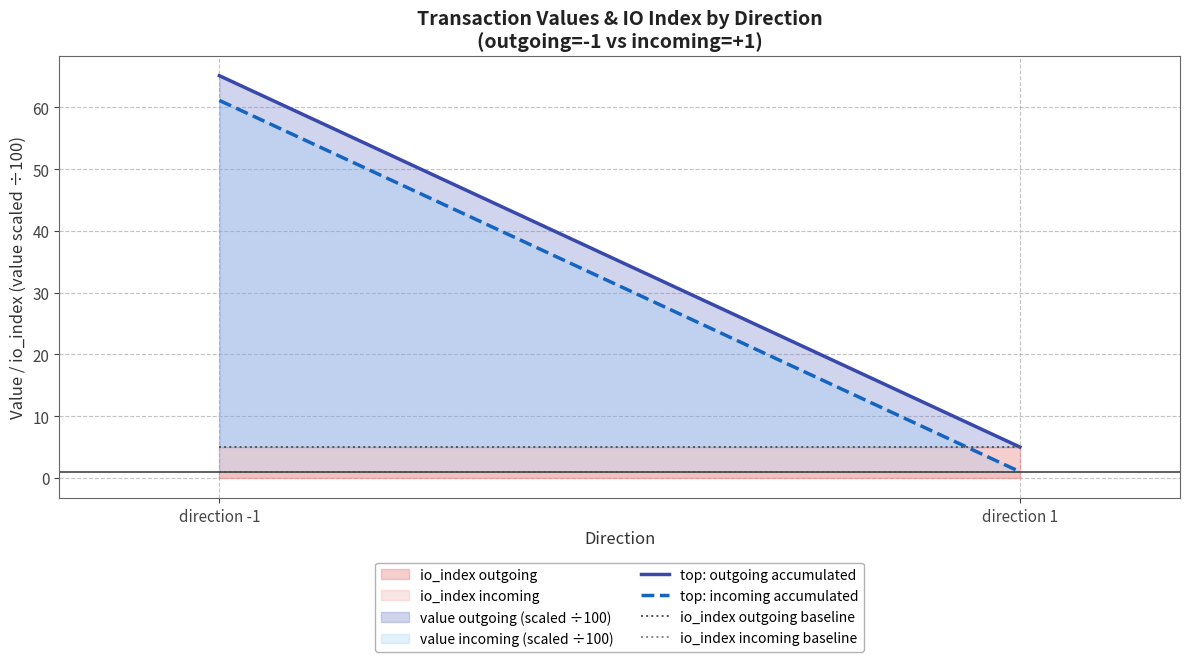

Where is io_index incoming baseline nearest to the value 1?

direction -1